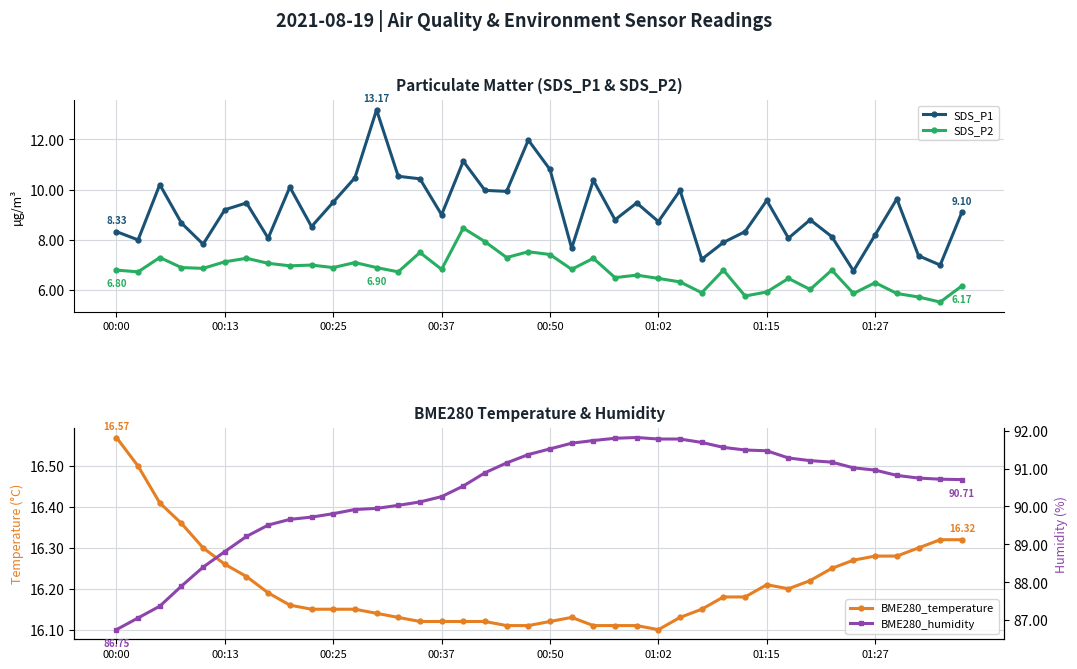

List the series in order of their peak value, lowest first.

SDS_P2, SDS_P1, BME280_temperature, BME280_humidity